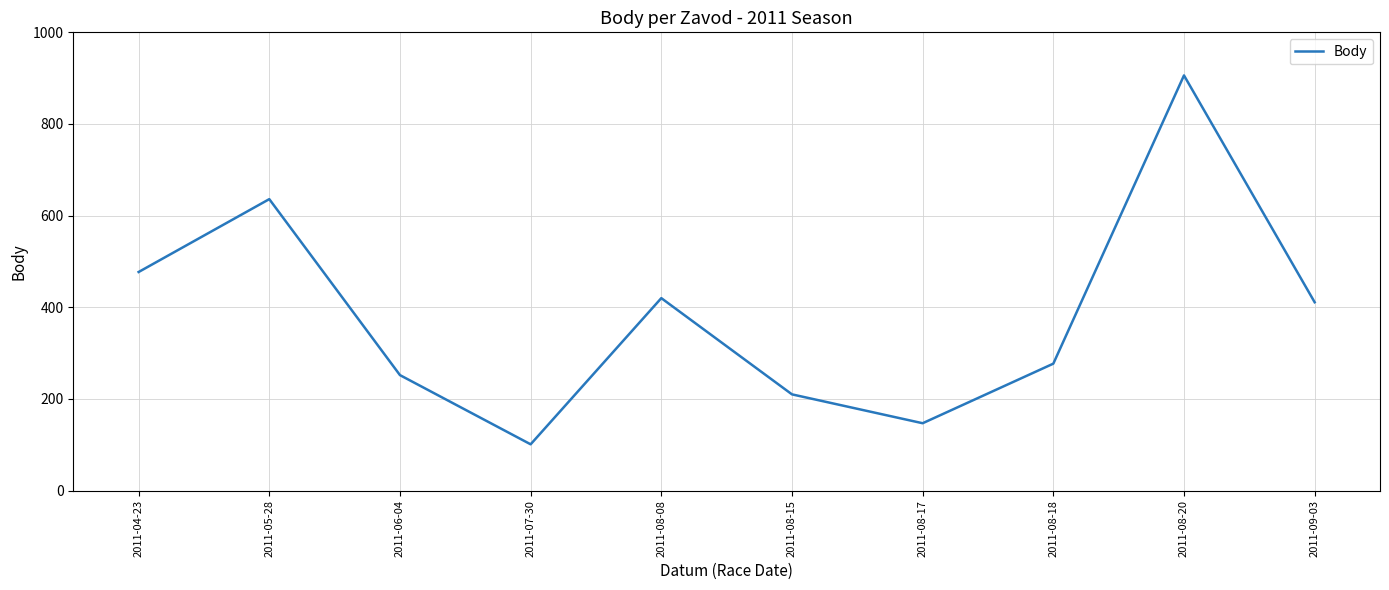

True or false: there are more than 1 points higher than both neighbors.

True